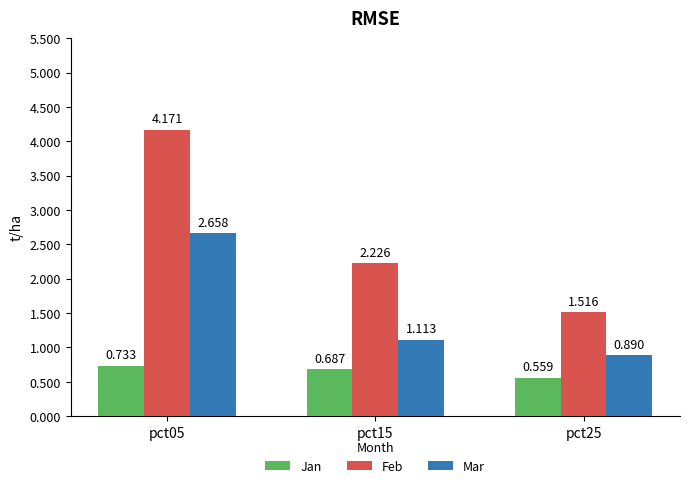

The Feb series shows 3.2 at pct15. True or false?

False